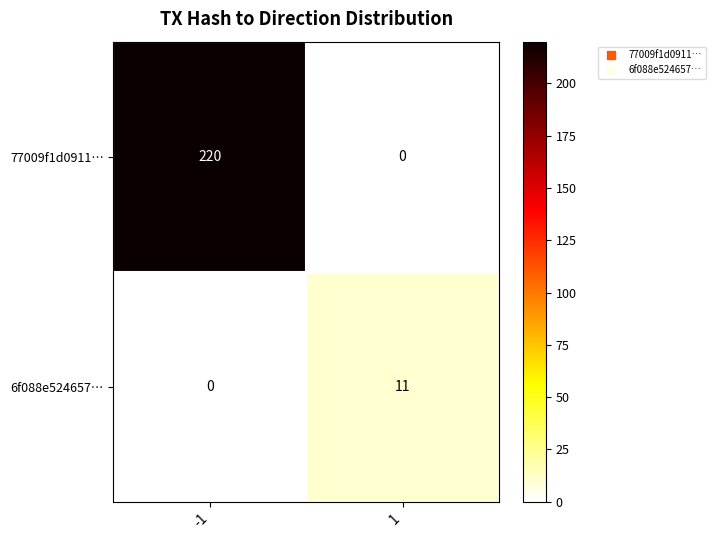

Is it true that 77009f1d0911… equals 0 at 1?

True